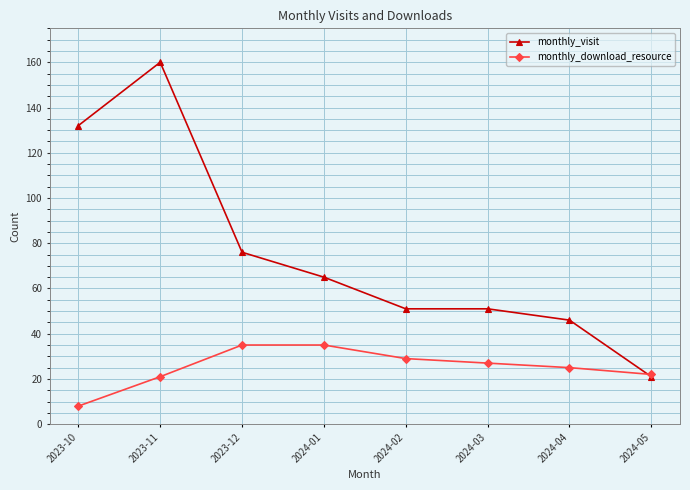

What is the sum of all monthly_download_resource values?

202